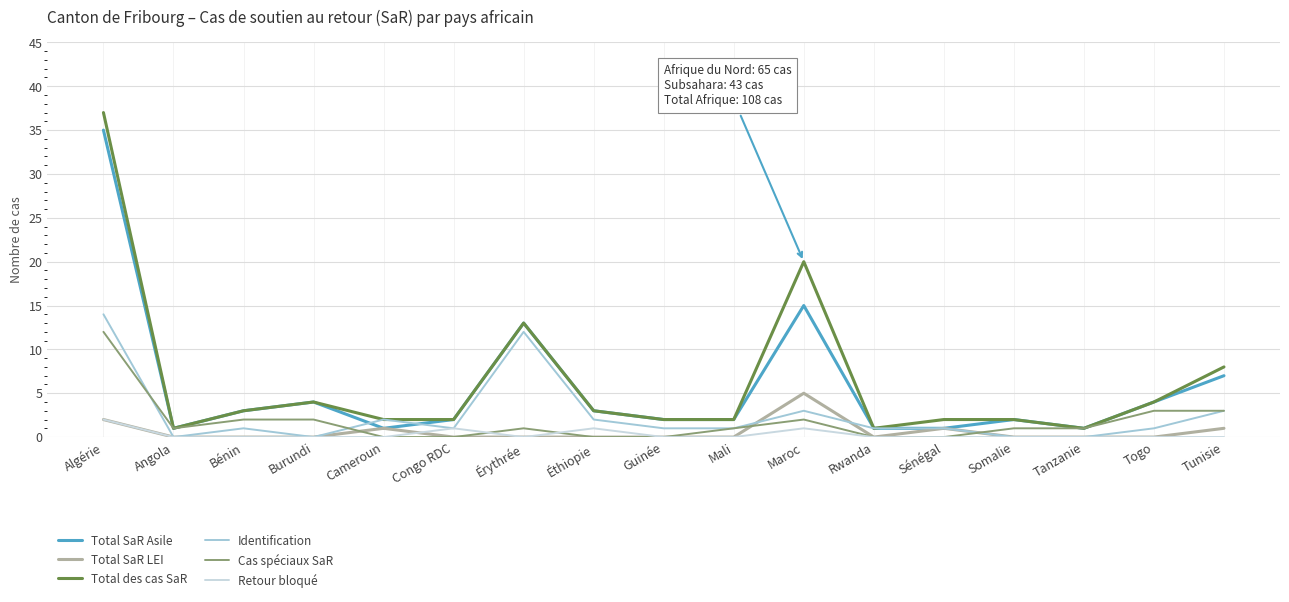

Where does the Cas spéciaux SaR series first go above 1?

Algérie